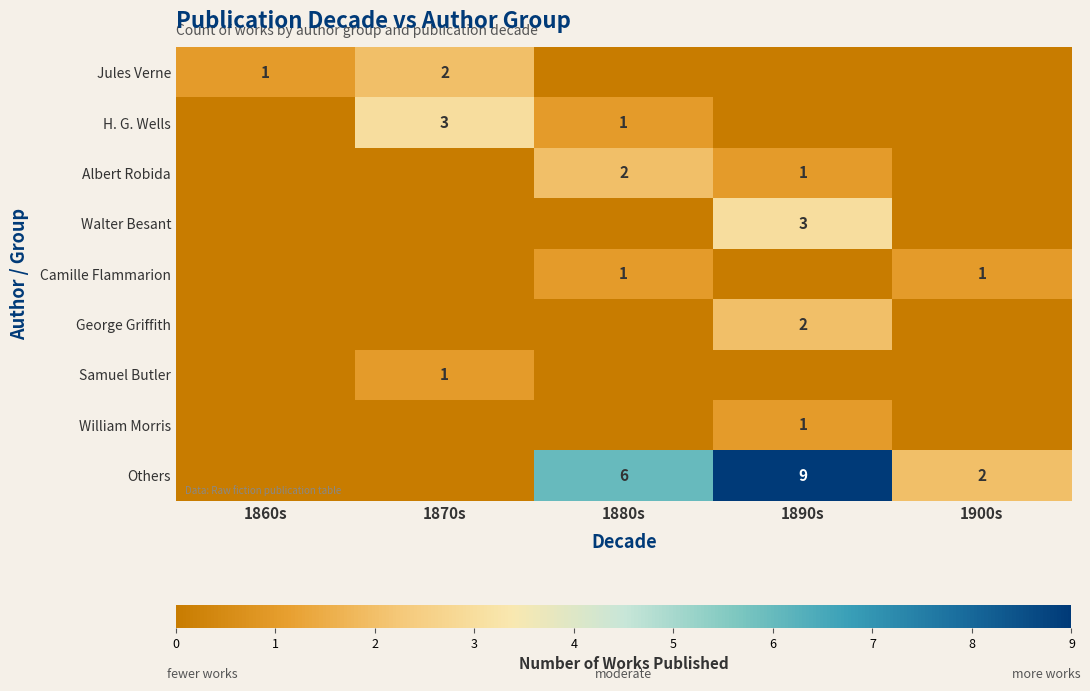

The value of Samuel Butler at 1870s is 1. True or false?

True